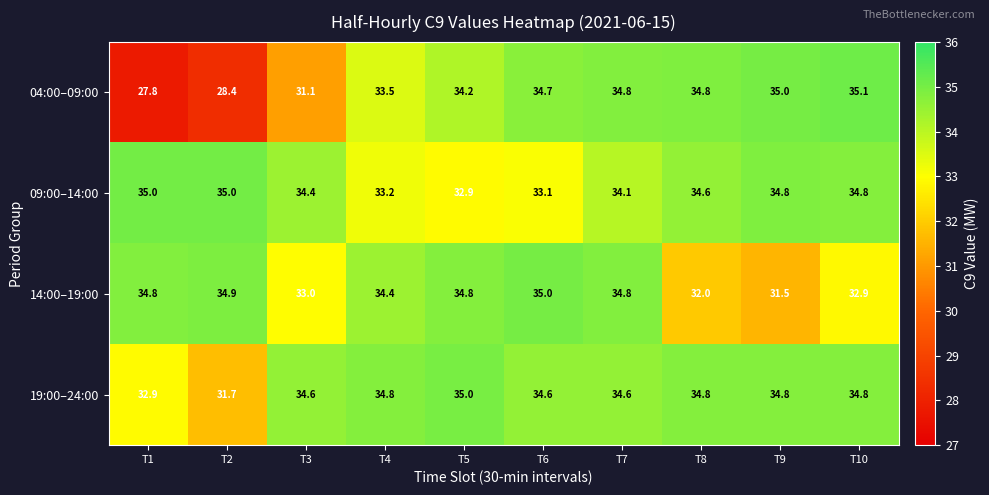

Which series changed the most between T3 and T7?

04:00–09:00